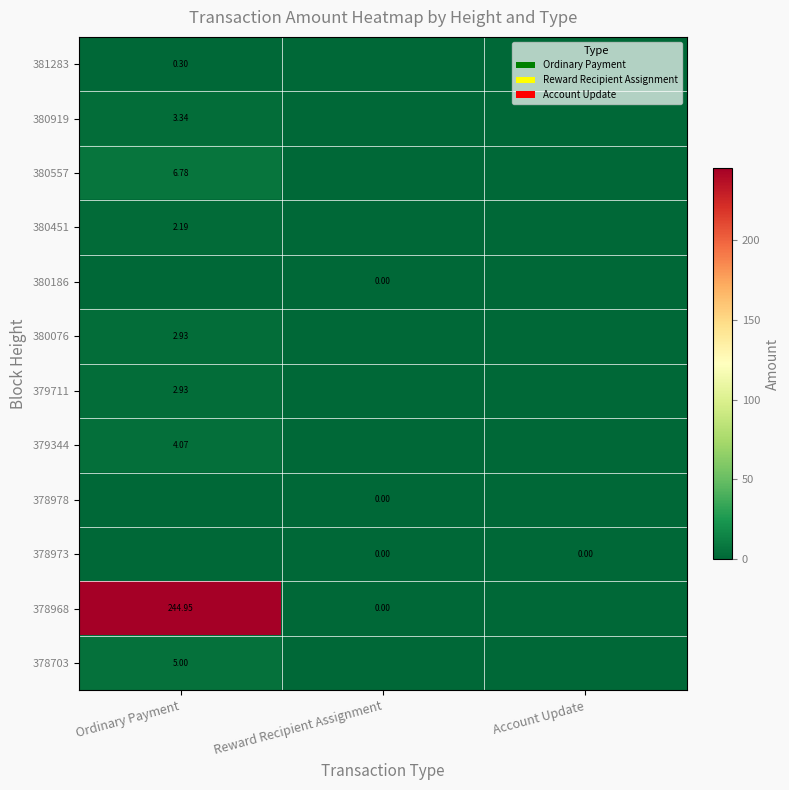

Which series has the largest total across all categories?

378968